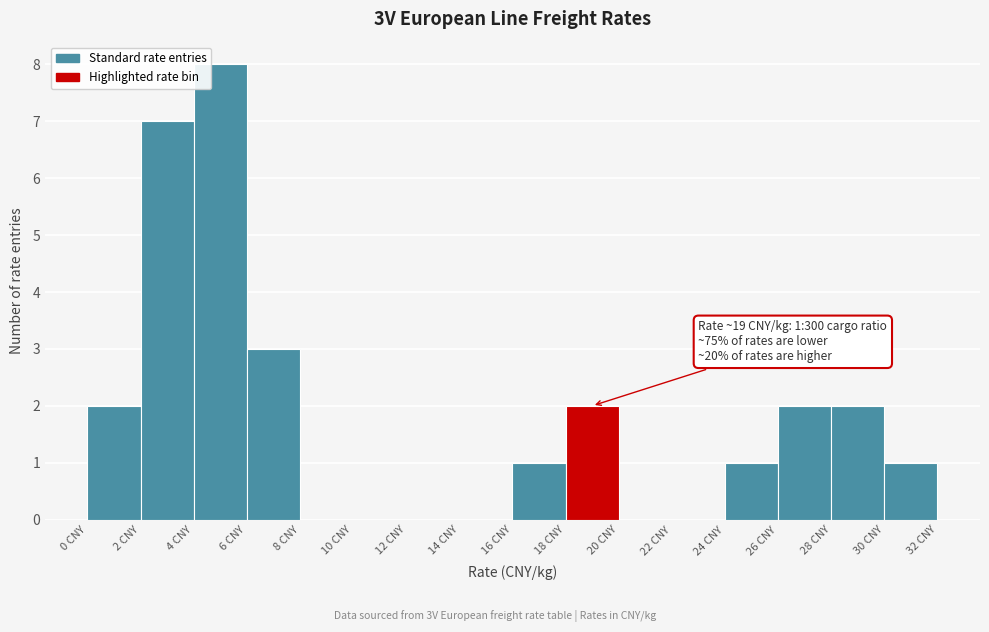

Which range on the x-axis has the tallest bar?

4 to 6